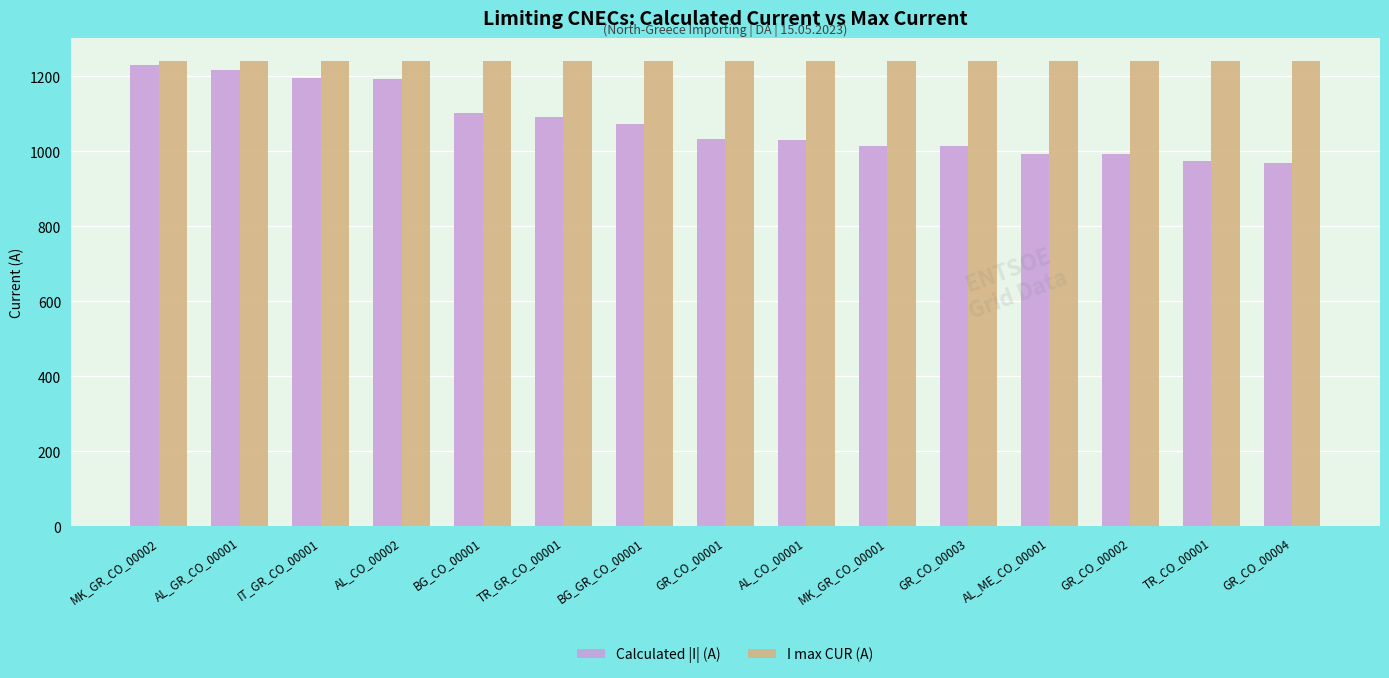

What is the label of the 14th bar from the right?

AL_GR_CO_00001